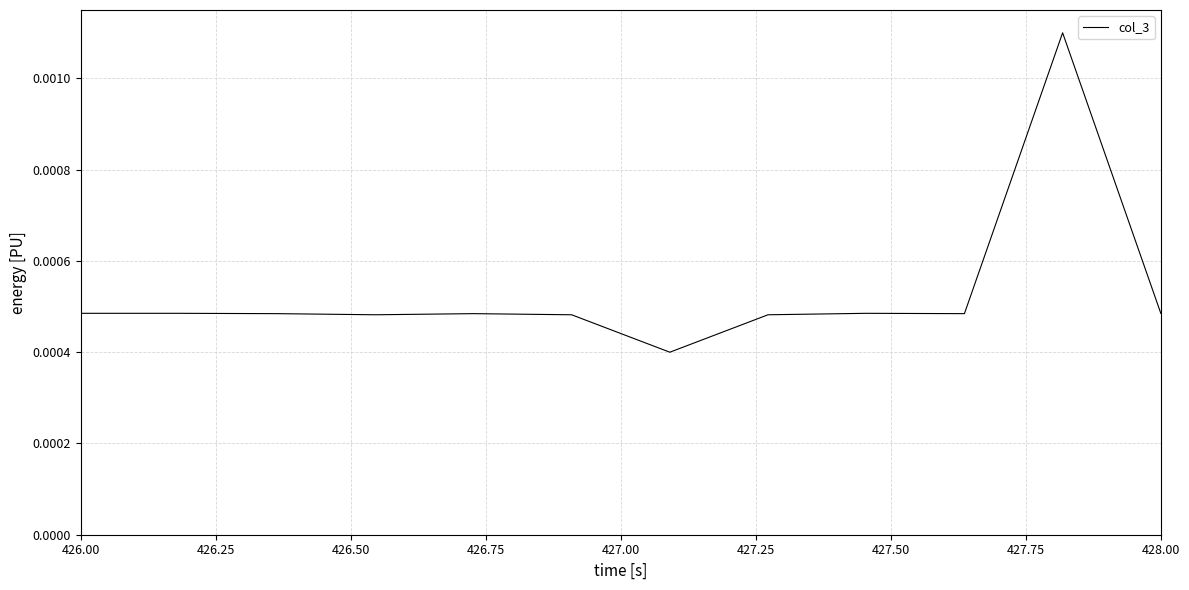

Is this an area chart (filled region under the line)?

No